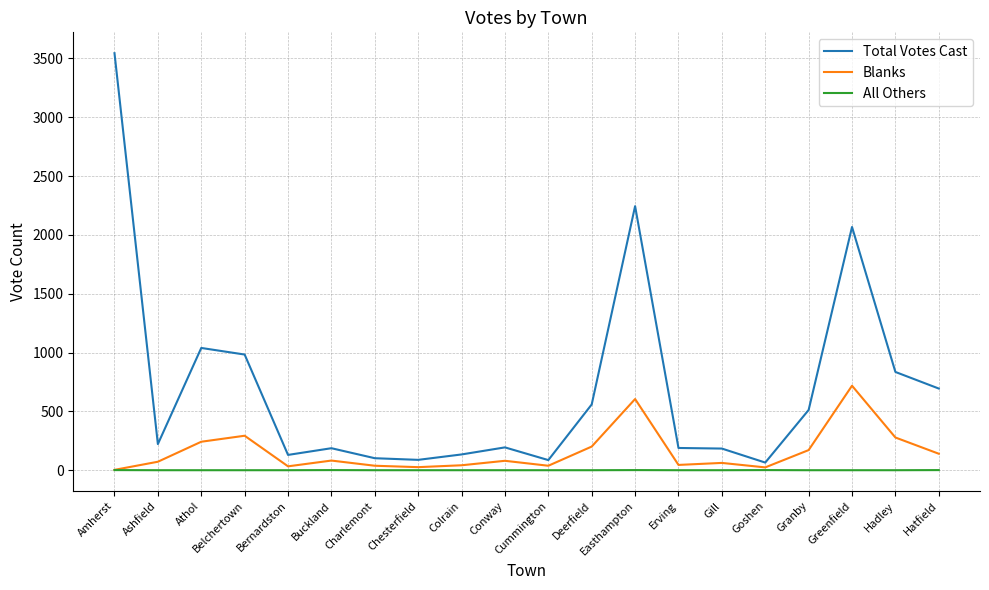

True or false: Total Votes Cast and Blanks cross at least once.

False